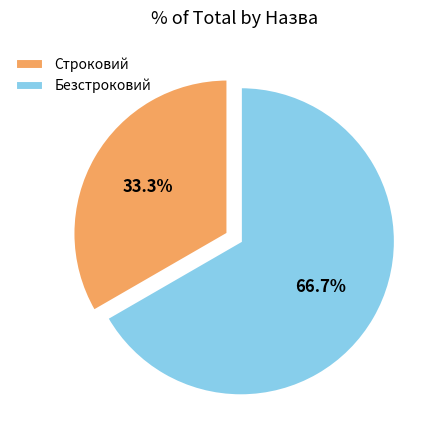

True or false: Безстроковий accounts for 82% of the total.

False